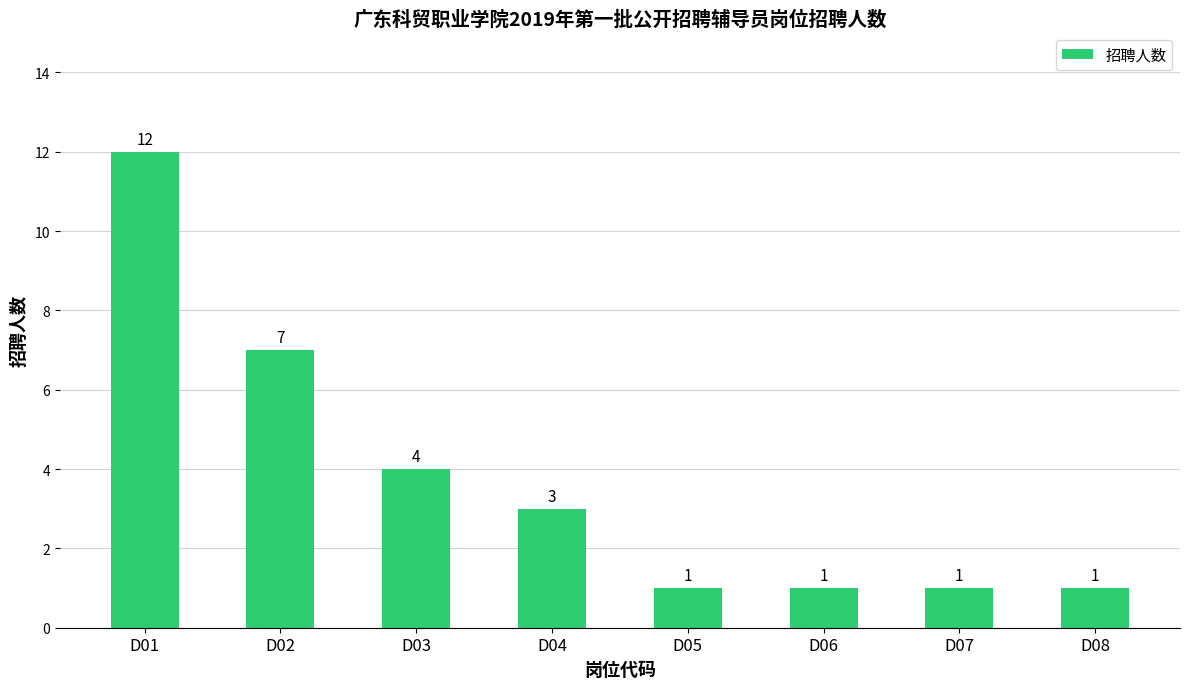

True or false: the data shows 3 at D02.

False